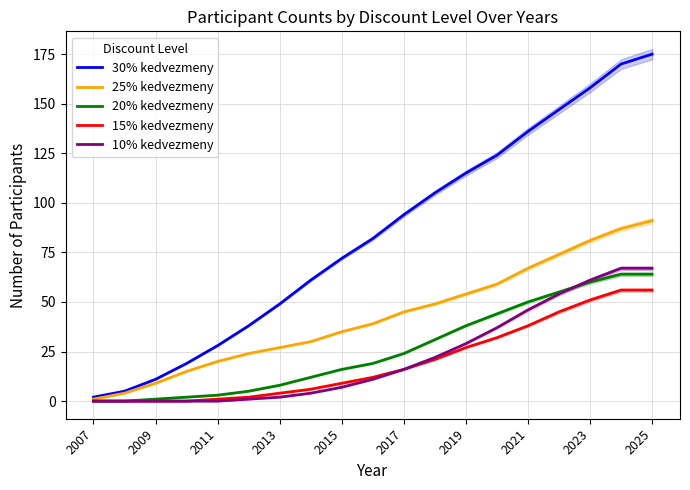

Does the chart display data point markers on the line(s)?

No